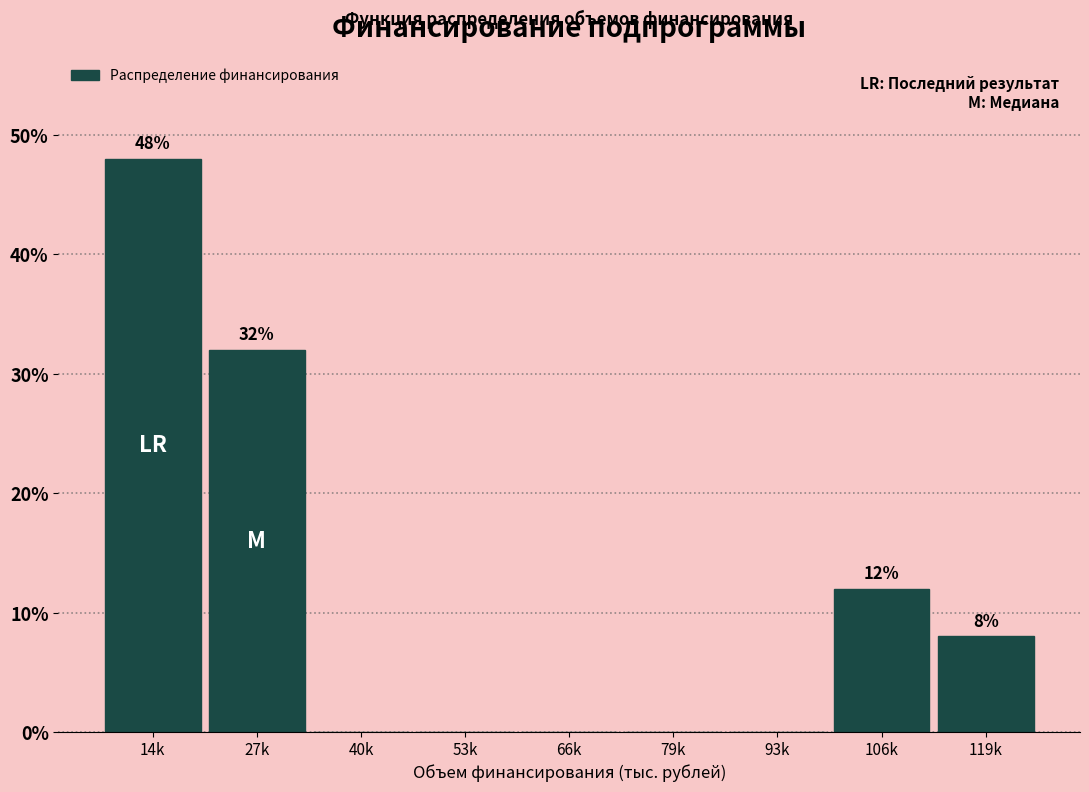

Reading left to right, extract all data points from this chart.

14k=48	27k=32	40k=0	53k=0	66k=0	79k=0	93k=0	106k=12	119k=8